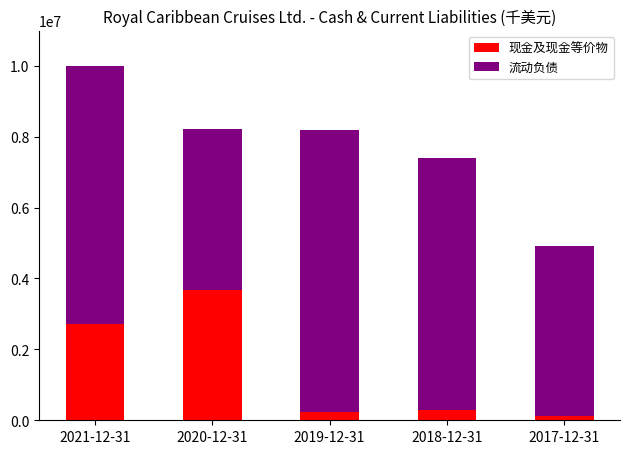

What is the total value across all series at 2018-12-31?

7400017